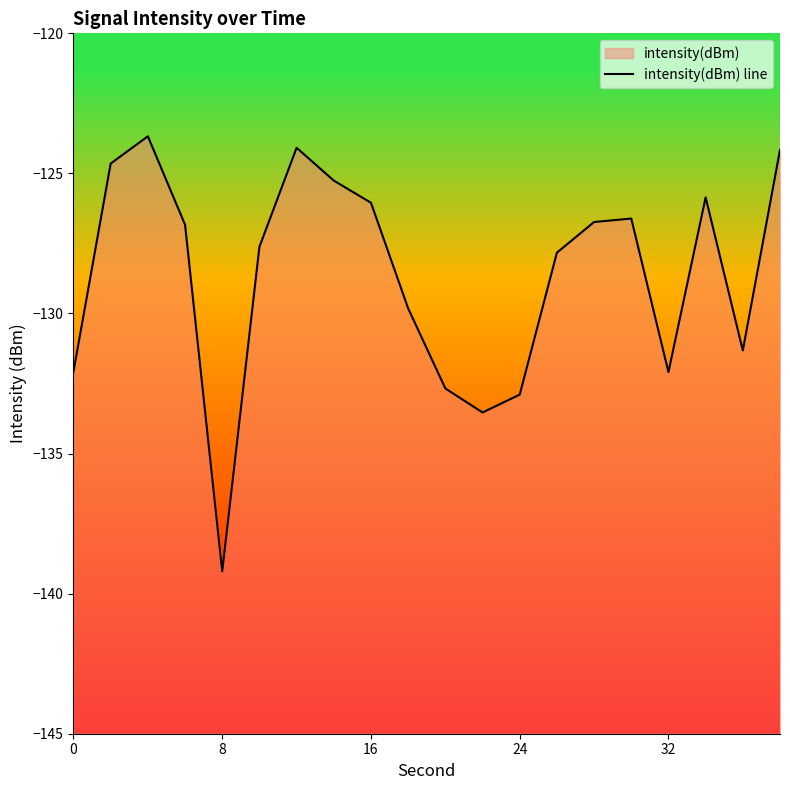

What is the difference between the maximum and second lowest values?

9.9